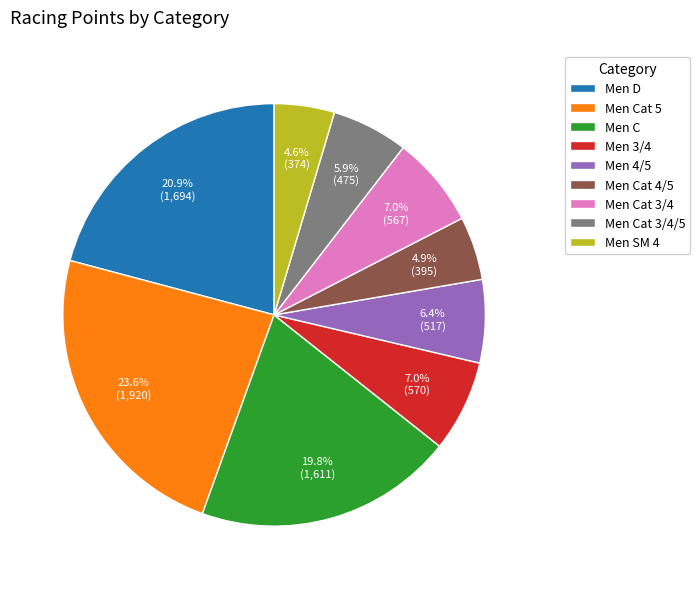

Which slice is the largest?

Men Cat 5